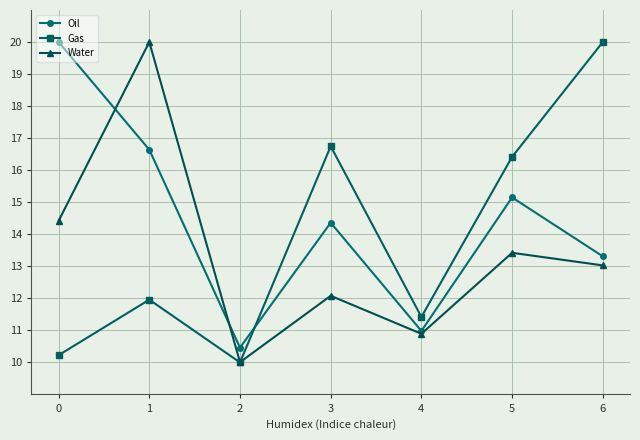

What is the total value across all series at 5?

45.0